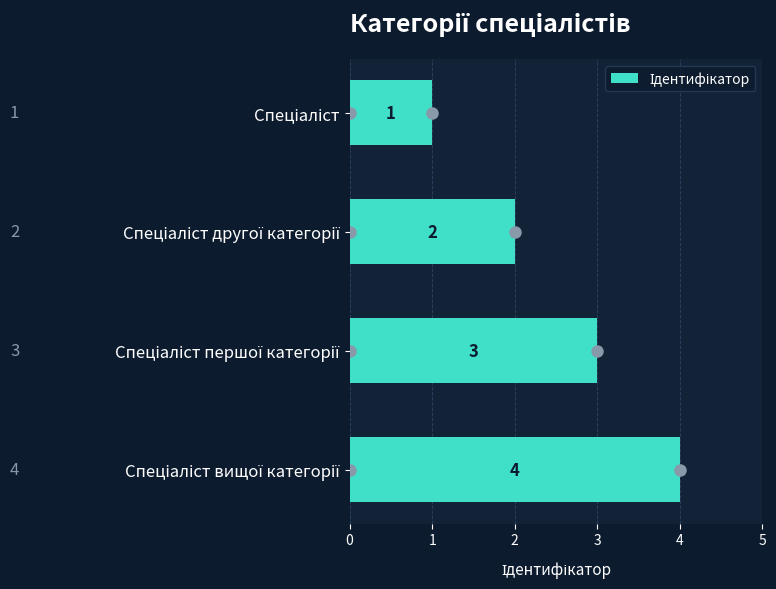

What is the value of the 3rd bar from the top?

3